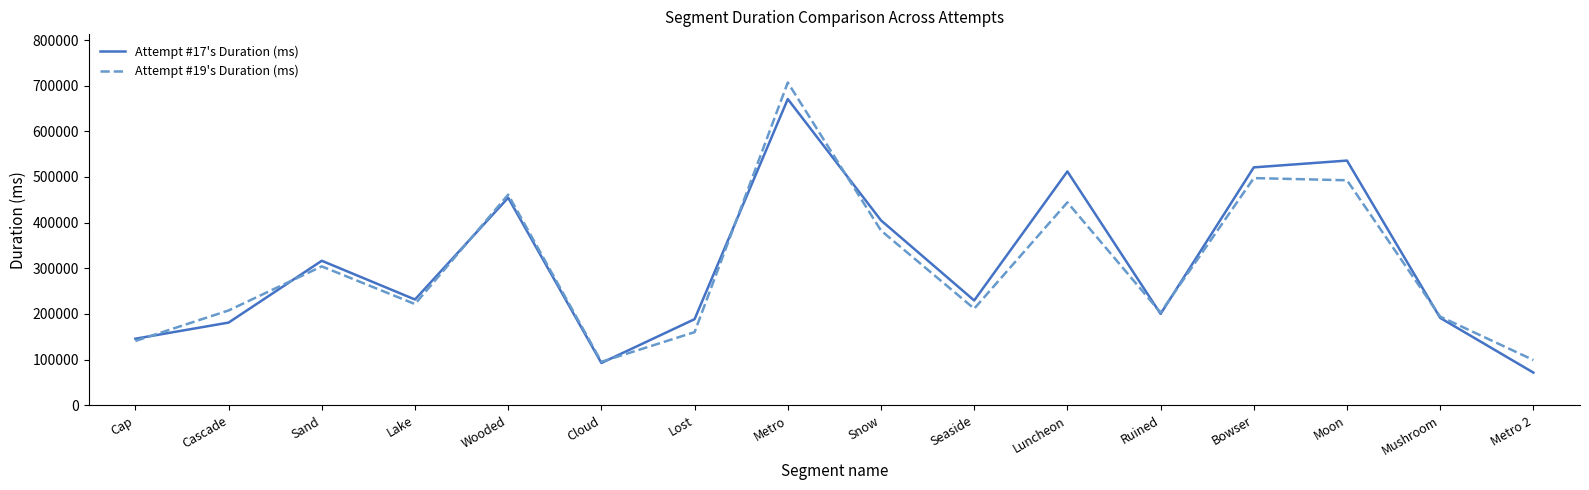

At which category is the sum across all series the highest?

Metro